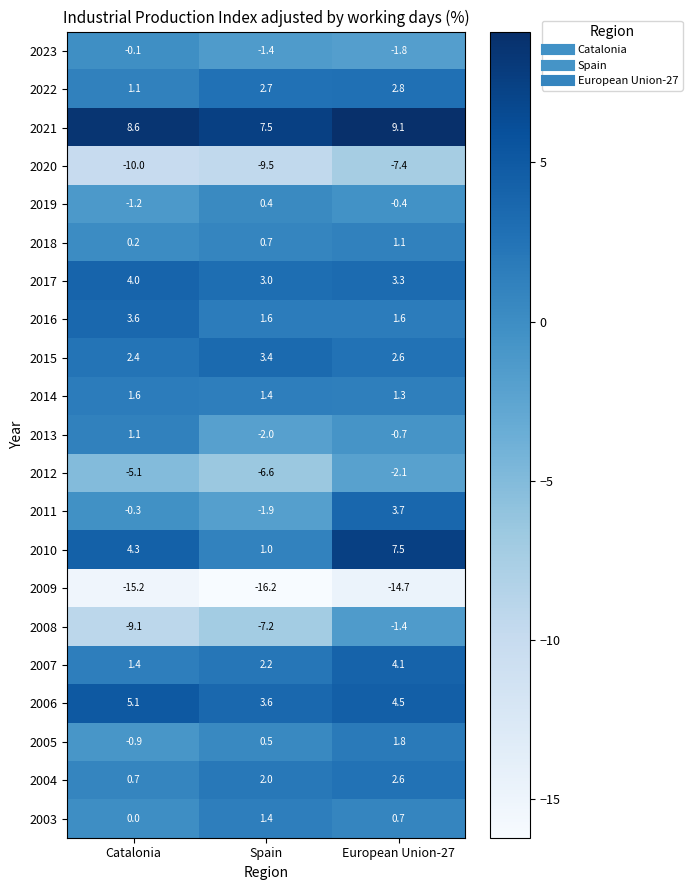

How many categories are shown in the chart?

3